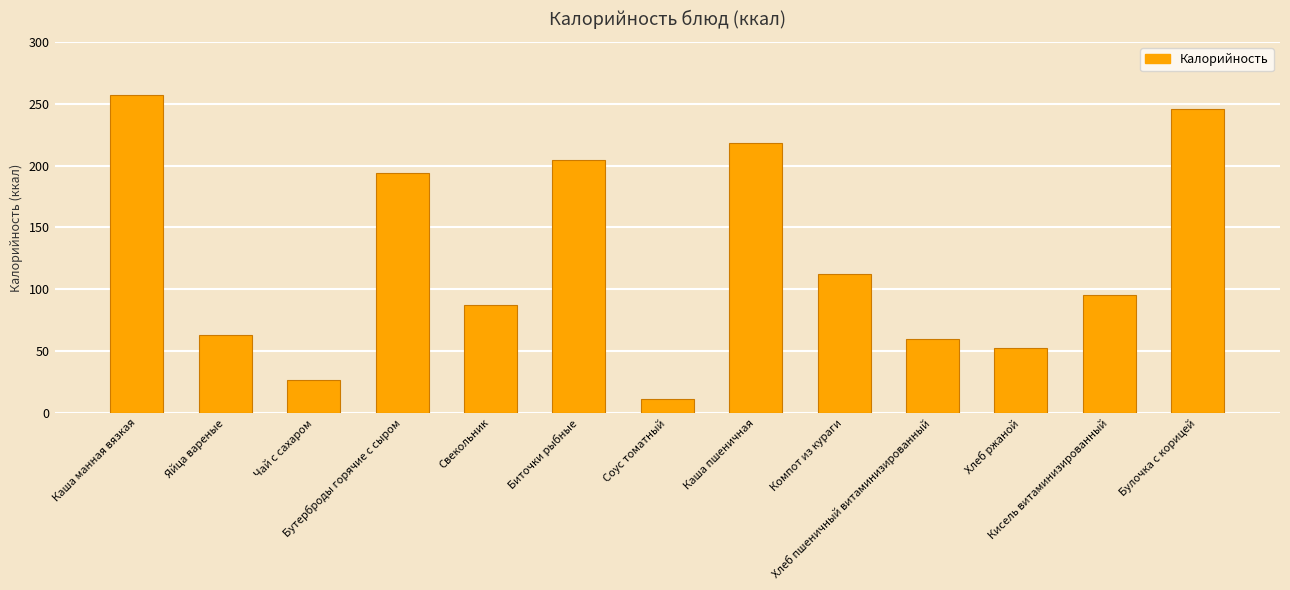

What is the difference between the values at Кисель витаминизированный and Каша манная вязкая?

162.3